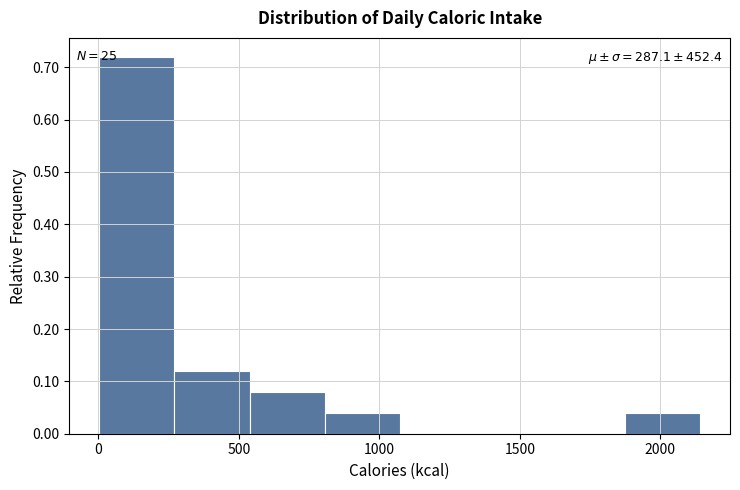

Which range on the x-axis has the tallest bar?

0 to 250